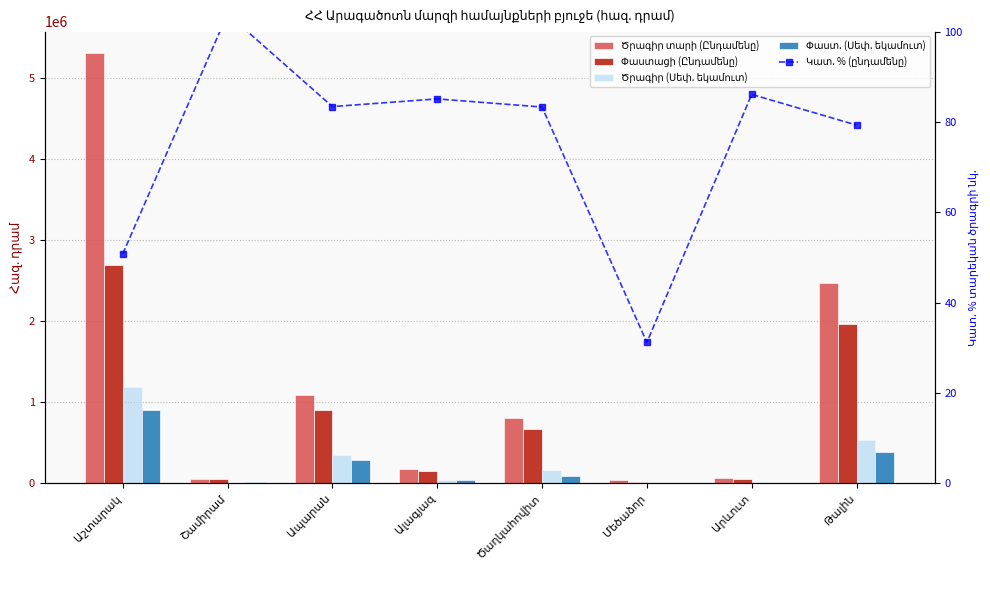

Are the bars horizontal?

No